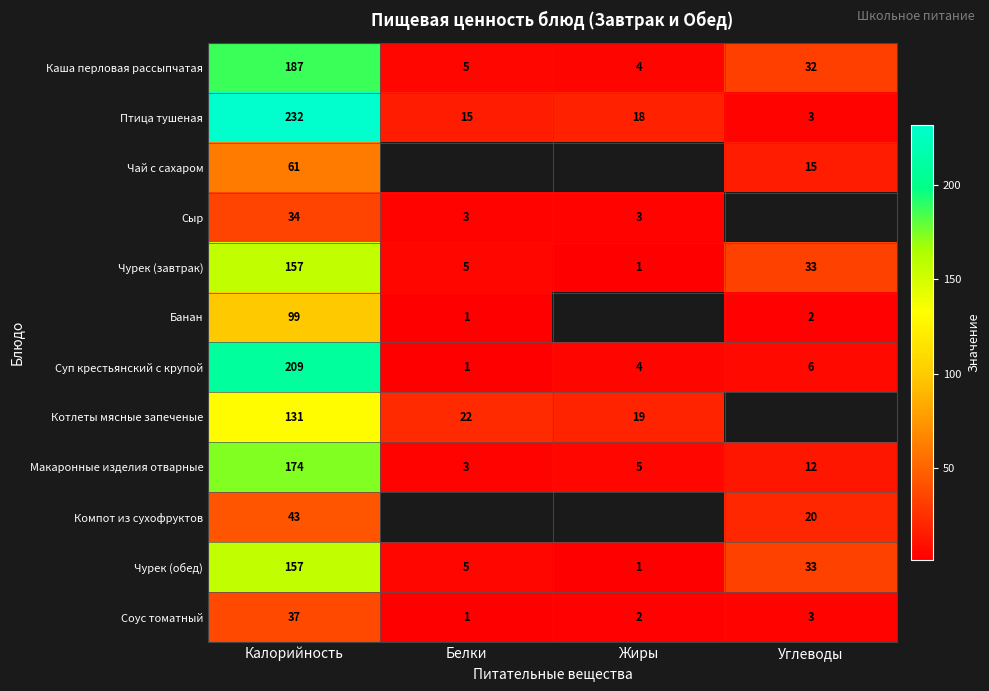

Between Калорийность and Углеводы, which is larger?

Калорийность